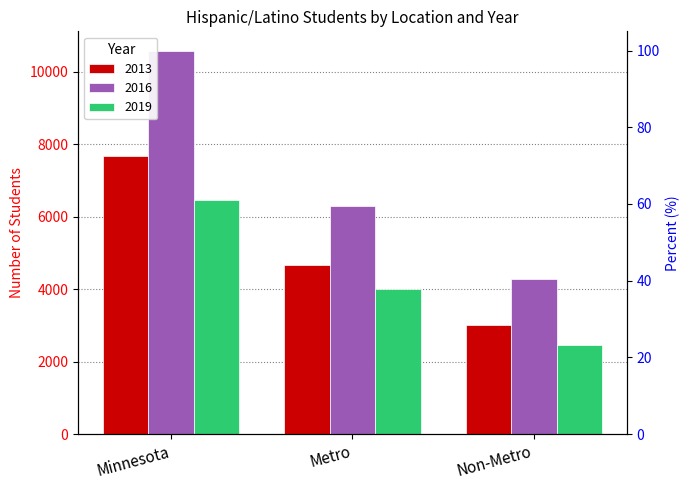

Is the value of 2019 at Non-Metro greater than the value of 2013 at Minnesota?

No